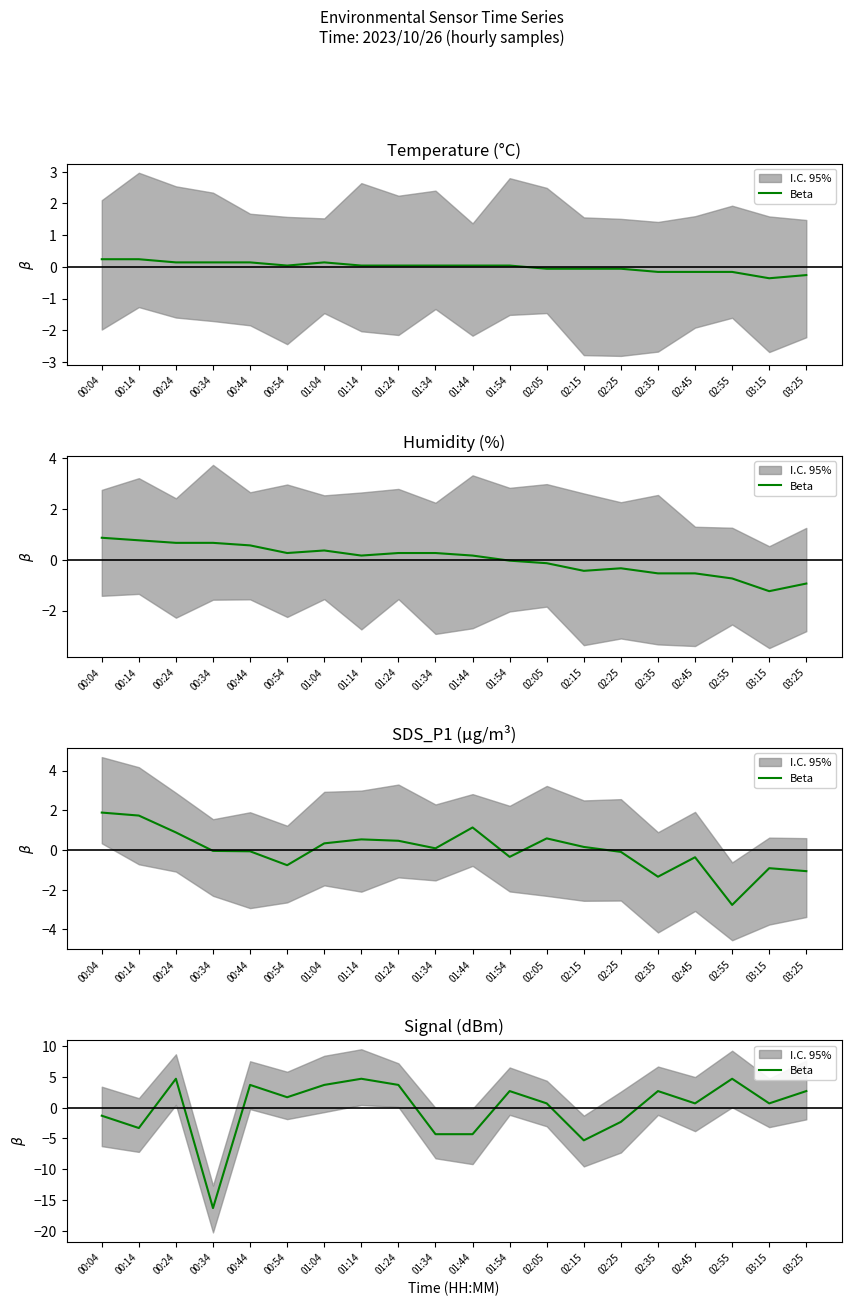

Reading right to left, what are all the values shown in this chart?

03:25=2.7	03:15=0.7	02:55=4.7	02:45=0.7	02:35=2.7	02:25=-2.3	02:15=-5.3	02:05=0.7	01:54=2.7	01:44=-4.3	01:34=-4.3	01:24=3.7	01:14=4.7	01:04=3.7	00:54=1.7	00:44=3.7	00:34=-16.3	00:24=4.7	00:14=-3.3	00:04=-1.3